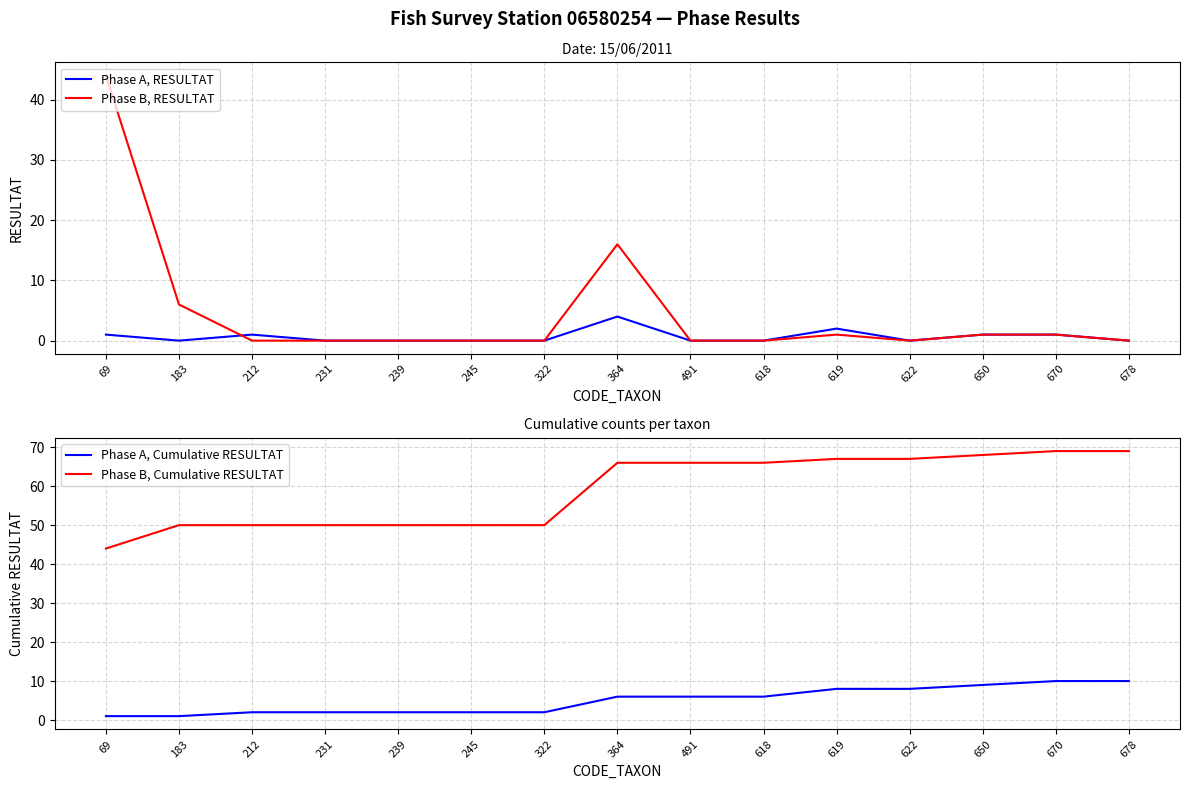

Reading left to right, list all the values displayed in this chart.

Phase A, RESULTAT: 69=1	183=0	212=1	231=0	239=0	245=0	322=0	364=4	491=0	618=0	619=2	622=0	650=1	670=1	678=0
Phase B, RESULTAT: 69=44	183=6	212=0	231=0	239=0	245=0	322=0	364=16	491=0	618=0	619=1	622=0	650=1	670=1	678=0
Phase A, Cumulative RESULTAT: 69=1	183=1	212=2	231=2	239=2	245=2	322=2	364=6	491=6	618=6	619=8	622=8	650=9	670=10	678=10
Phase B, Cumulative RESULTAT: 69=44	183=50	212=50	231=50	239=50	245=50	322=50	364=66	491=66	618=66	619=67	622=67	650=68	670=69	678=69